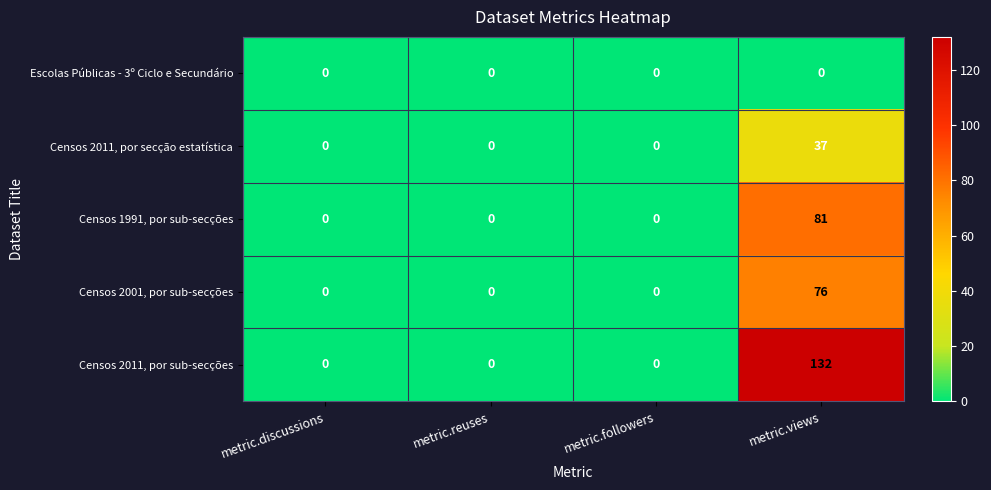

How many values in Censos 1991, por sub-secções are above zero?

1